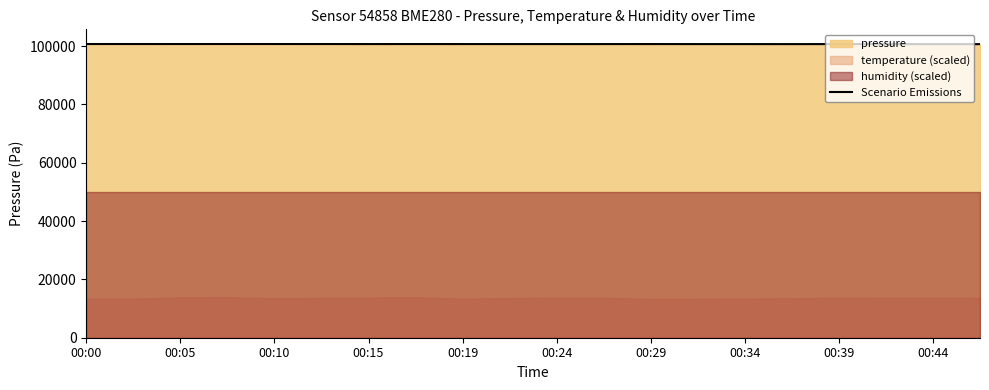

Does the chart display data point markers on the line(s)?

No